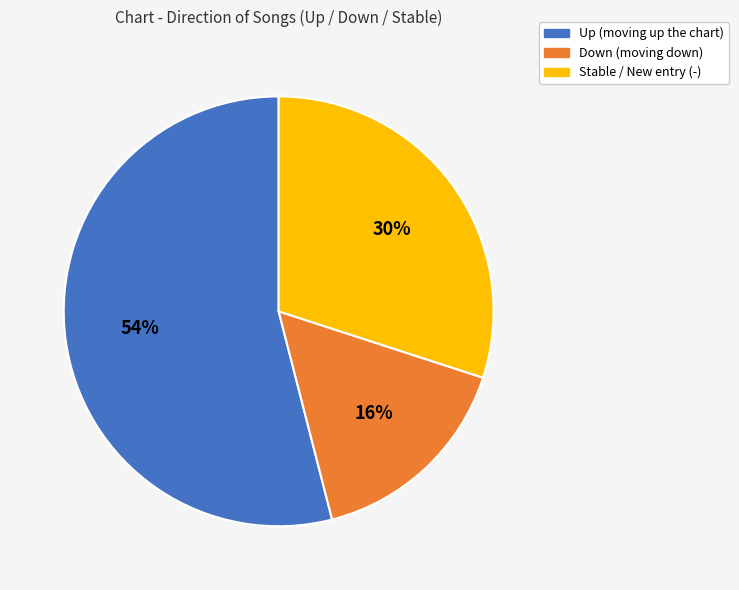

To the nearest percent, what is the average slice percentage?

33%